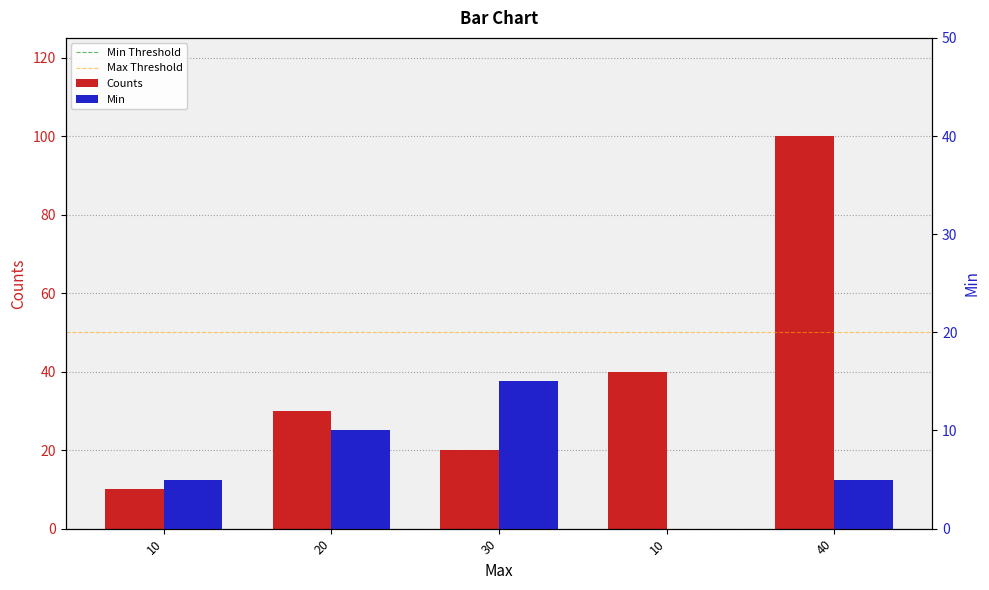

What is the difference between the Min values at 20 and 30?

5